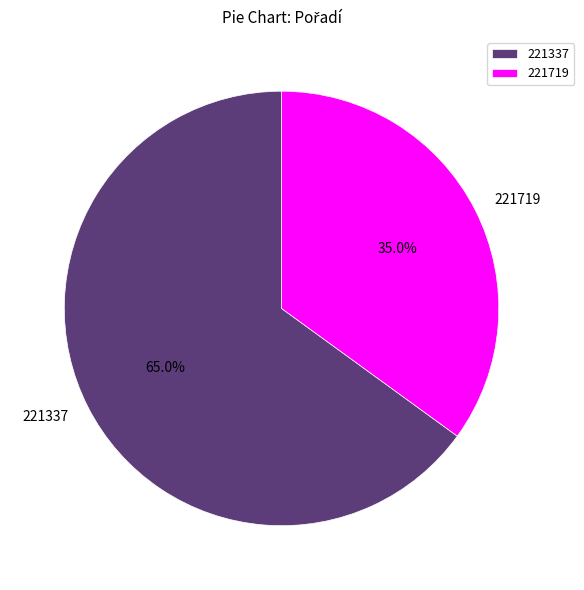

What percentage is the 221719 slice, to the nearest percent?

35%